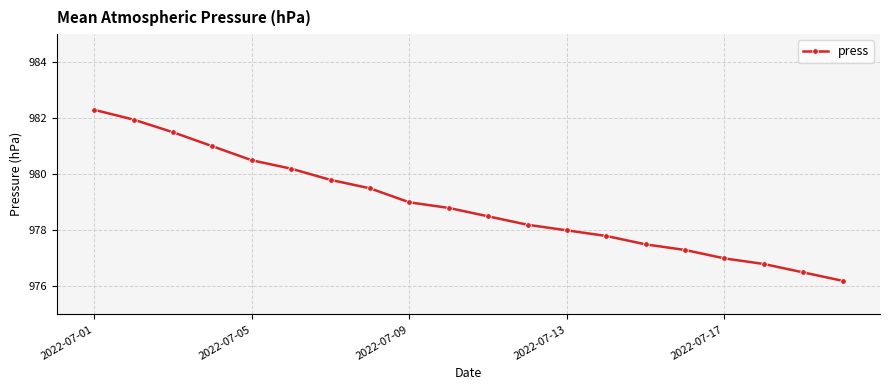

What is the value of the 18th point from the left?

976.8